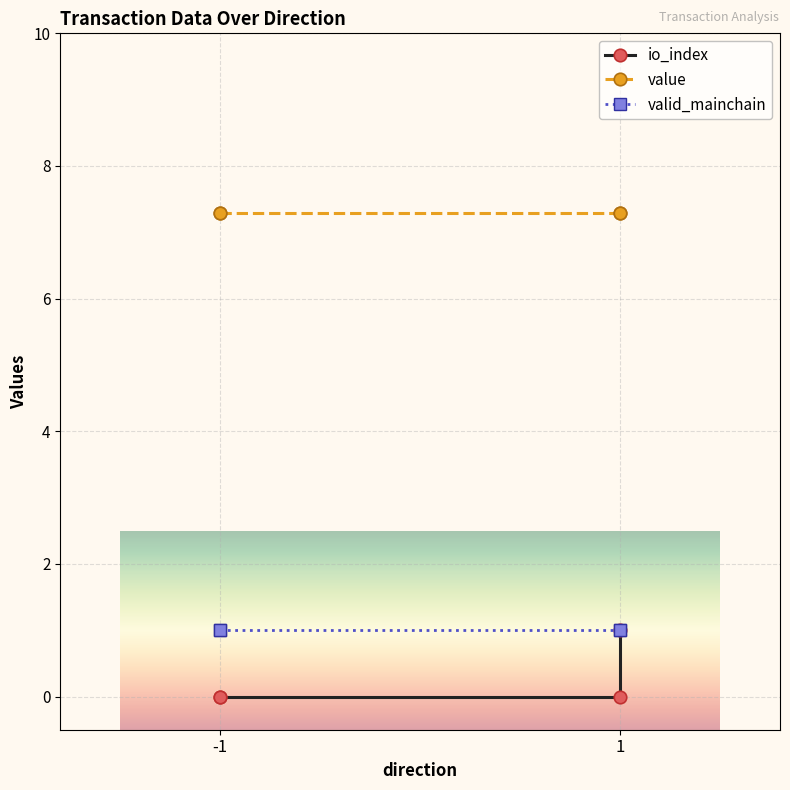

Is it true that io_index equals 0.5 at 1?

False